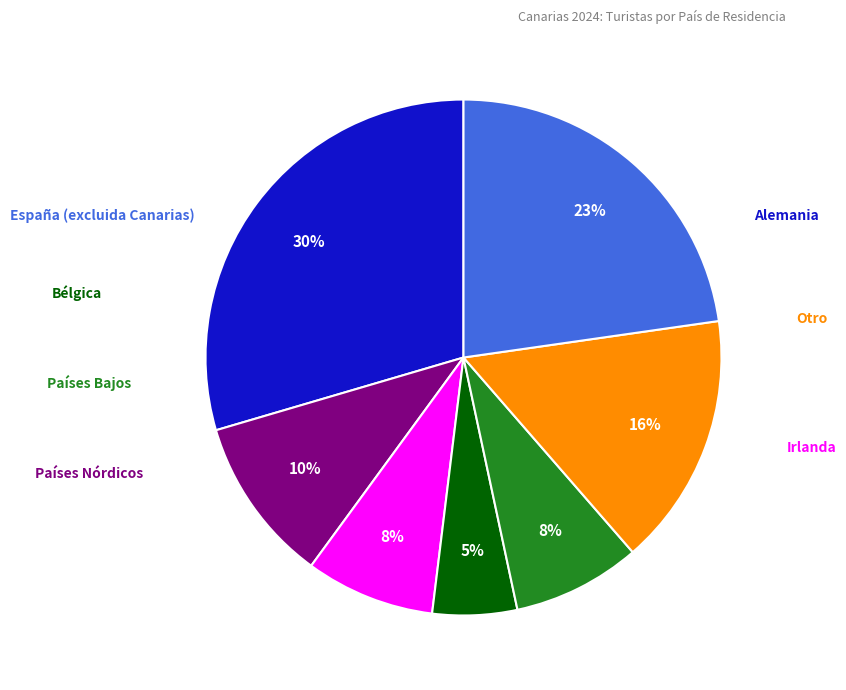

To the nearest percent, what is the average slice percentage?

14%